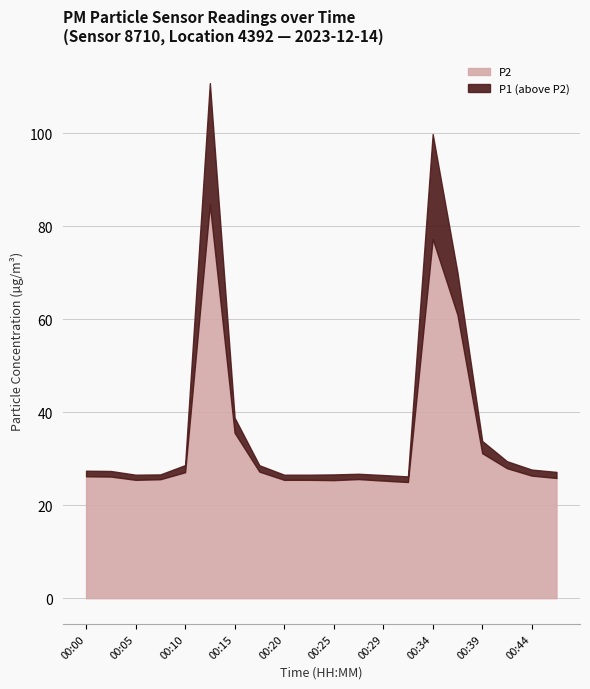

What is the difference between the maximum and second lowest values in the P2 series?

59.4